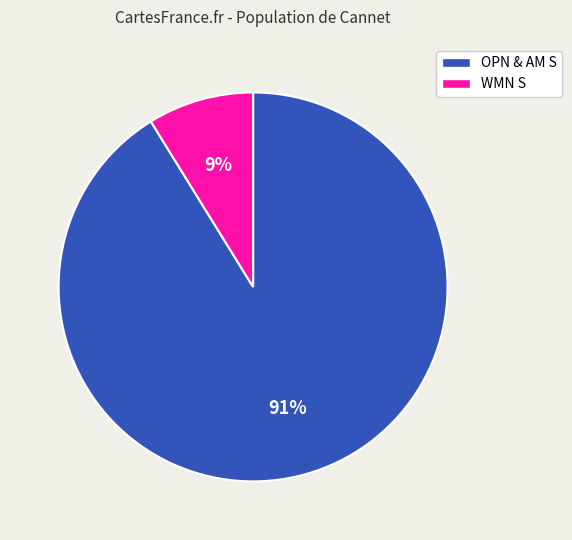

What is the largest slice in the pie chart?

OPN & AM S